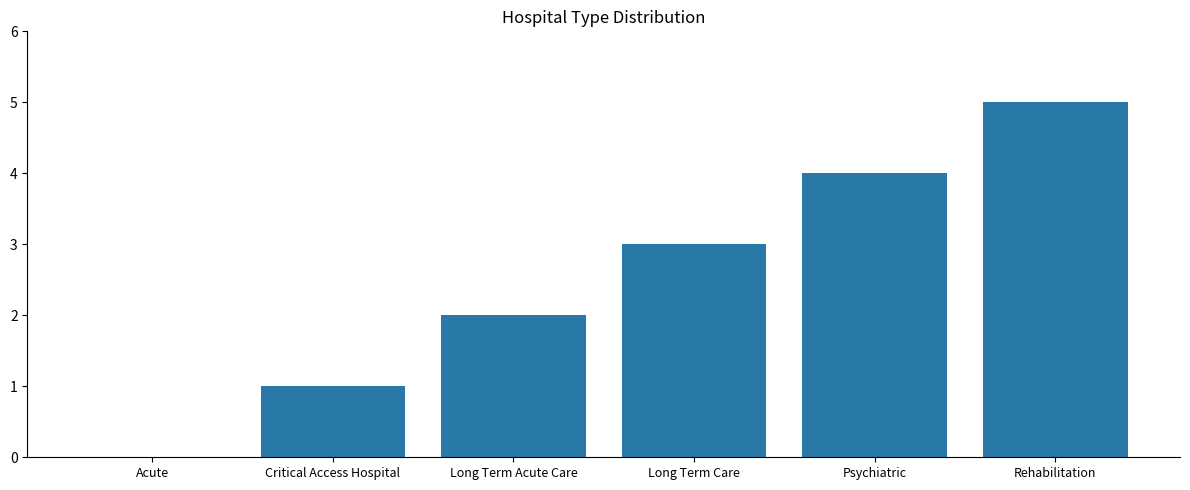

Which category has the highest value across all series?

Rehabilitation